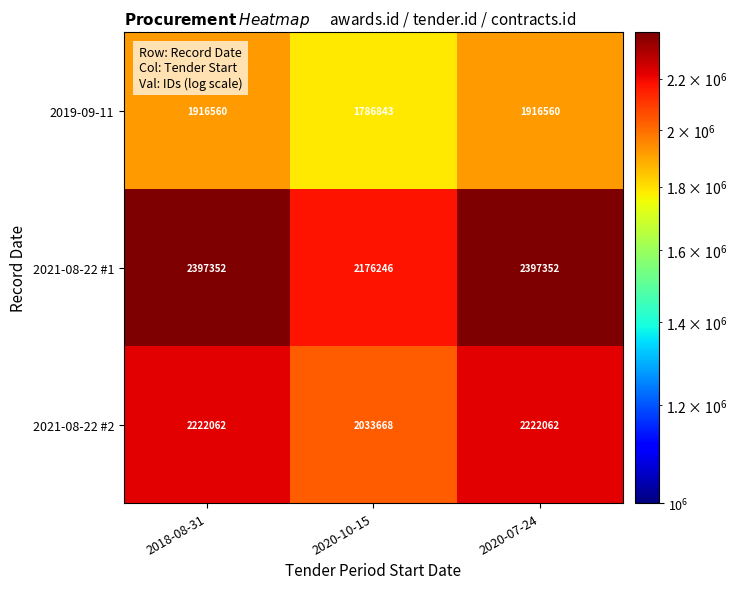

What is the spread (max minus min) of values at 2018-08-31?

480792